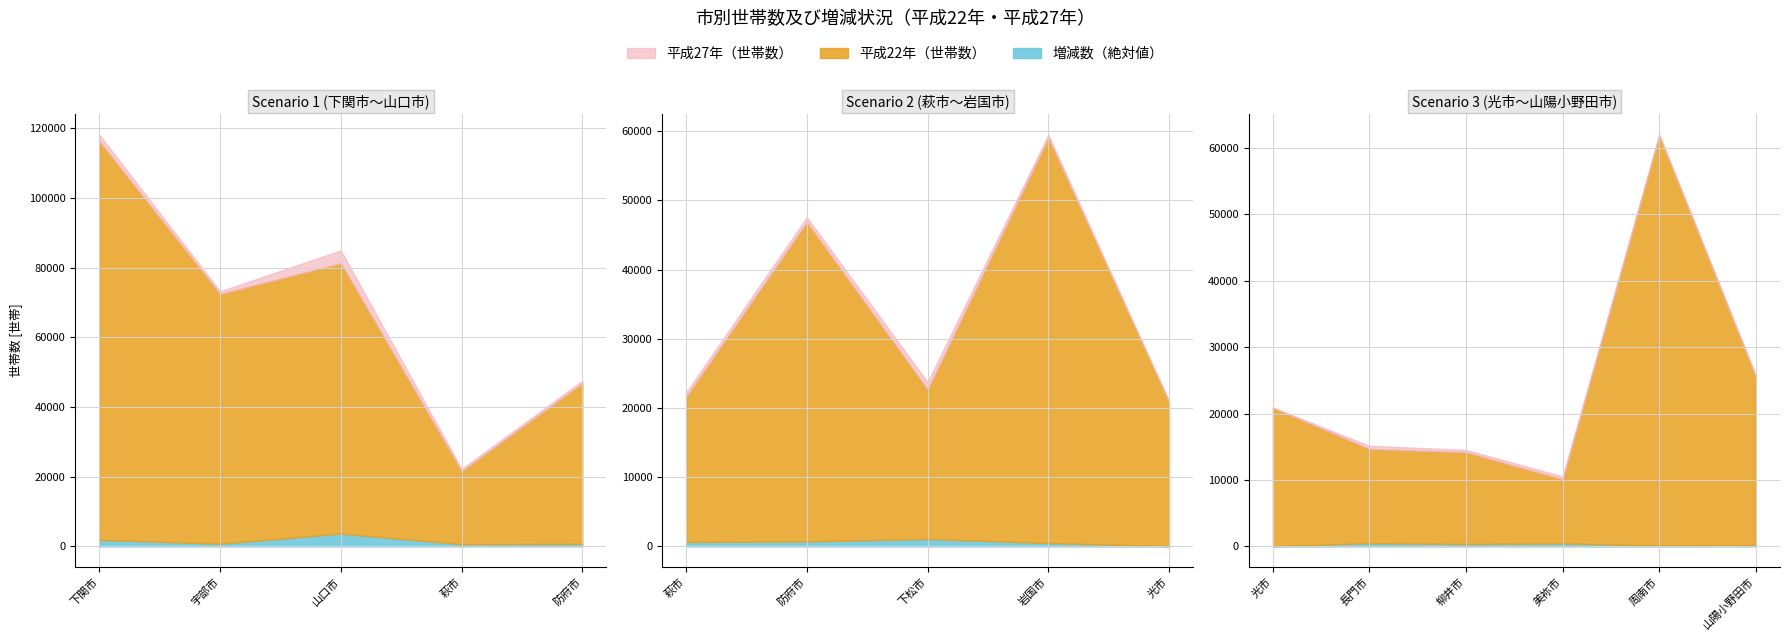

The value of 平成22年（世帯数） at 周南市 is 61841. True or false?

True